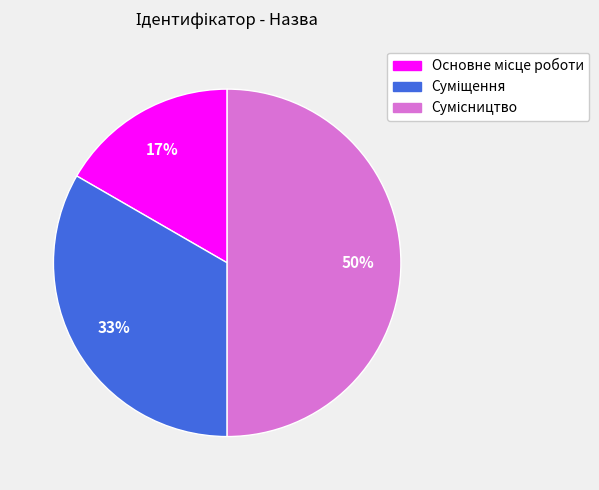

To the nearest percent, what is the difference between the largest and smallest slice percentages?

33%